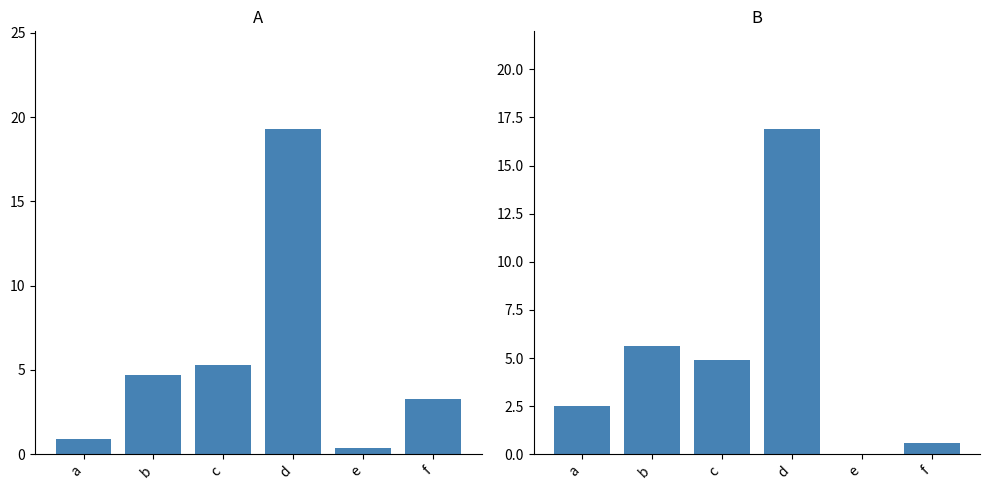

Rank the series at a from highest to lowest value.

Жиры, Белки